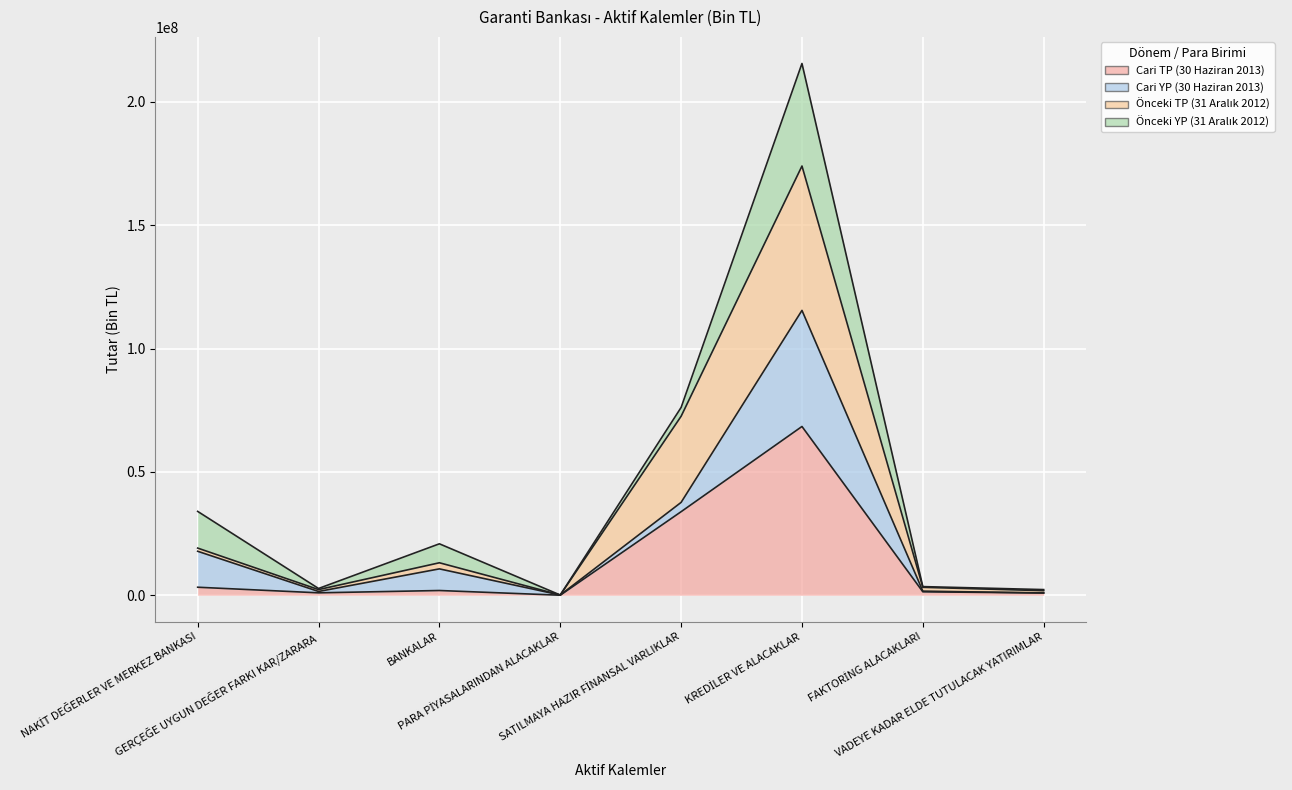

What value does the Cari TP (30 Haziran 2013) series have at VADEYE KADAR ELDE TUTULACAK YATIRIMLAR, to the nearest 50?

921150